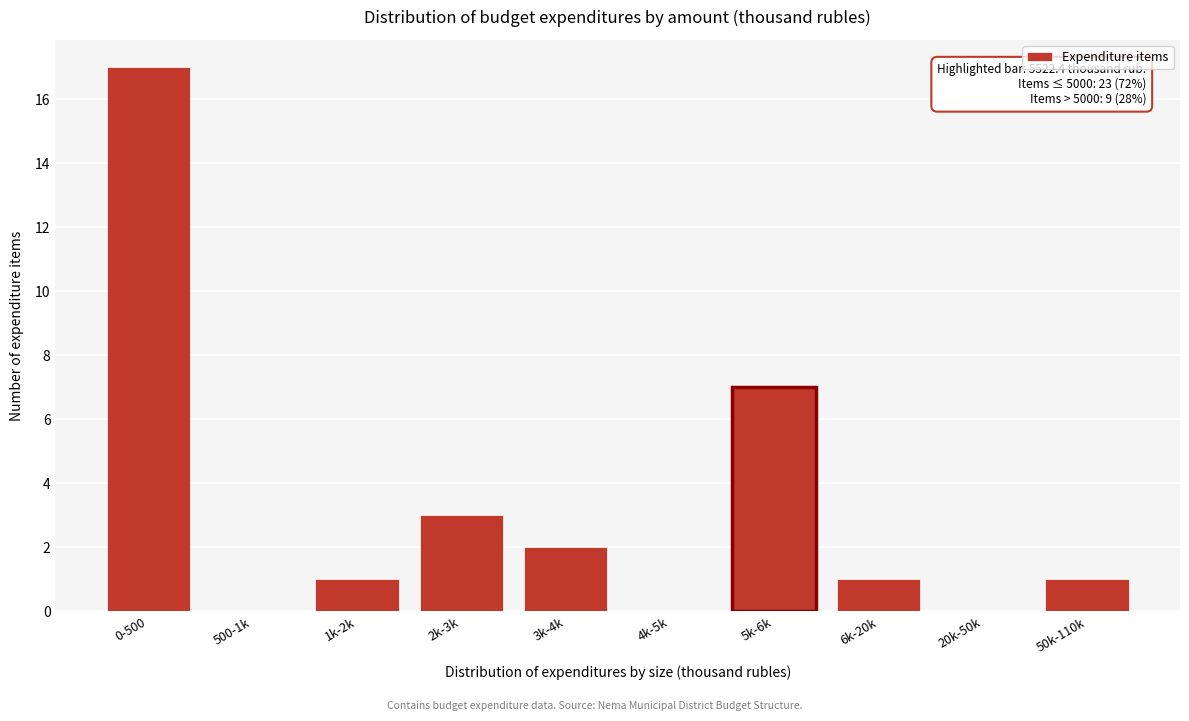

Reading left to right, what are all the values shown in this chart?

0-500=17	500-1k=0	1k-2k=1	2k-3k=3	3k-4k=2	4k-5k=0	5k-6k=7	6k-20k=1	20k-50k=0	50k-110k=1